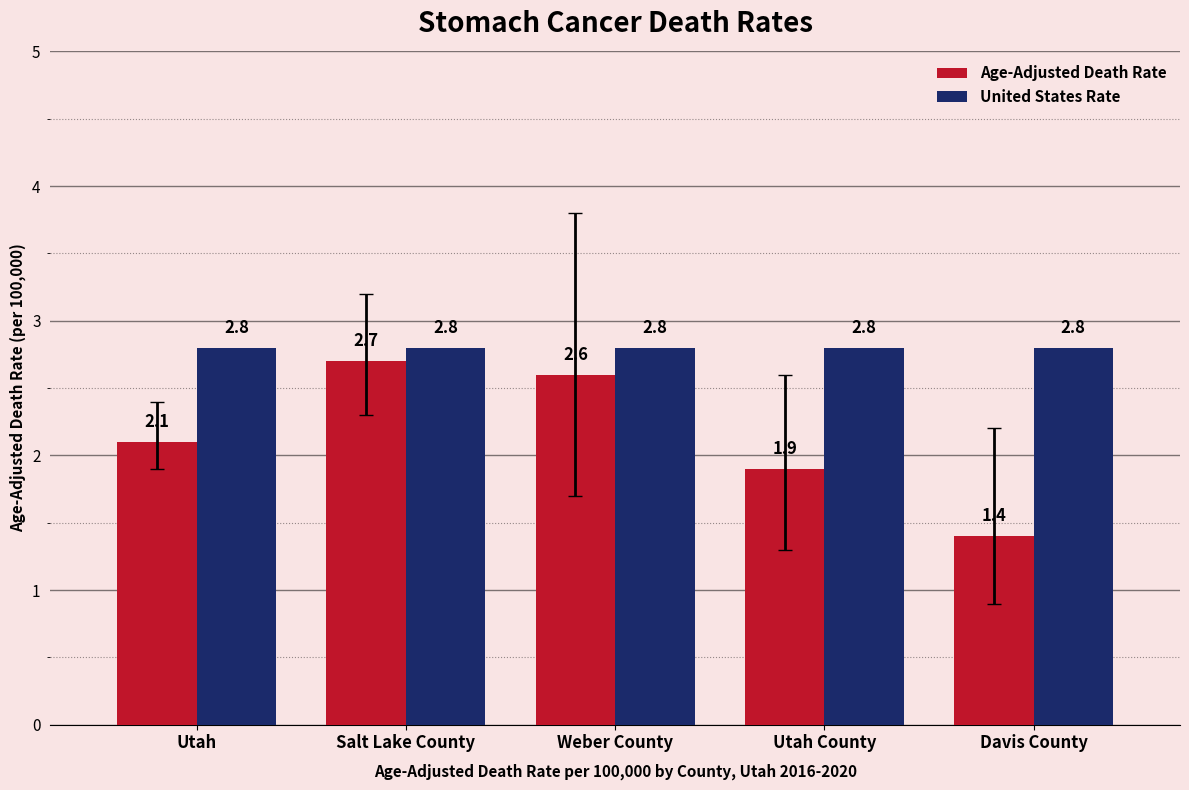

The United States Rate series shows 2.8 at Weber County. True or false?

True